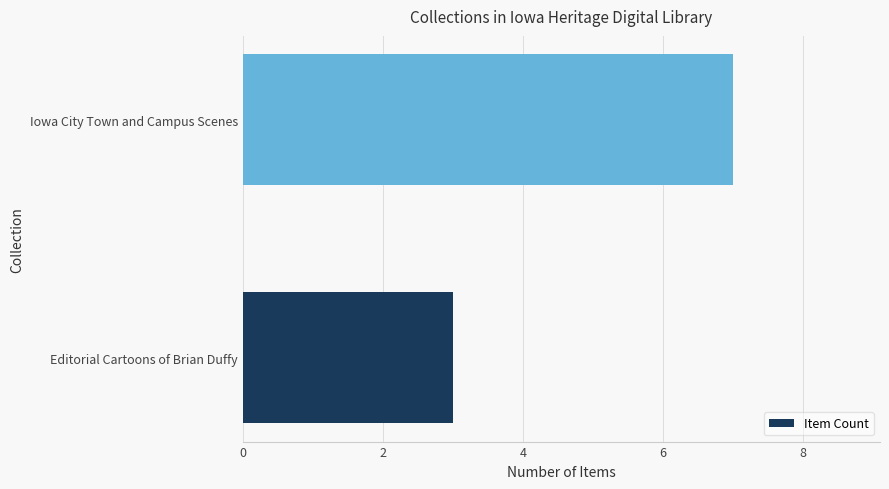

What is the smallest value displayed?

3